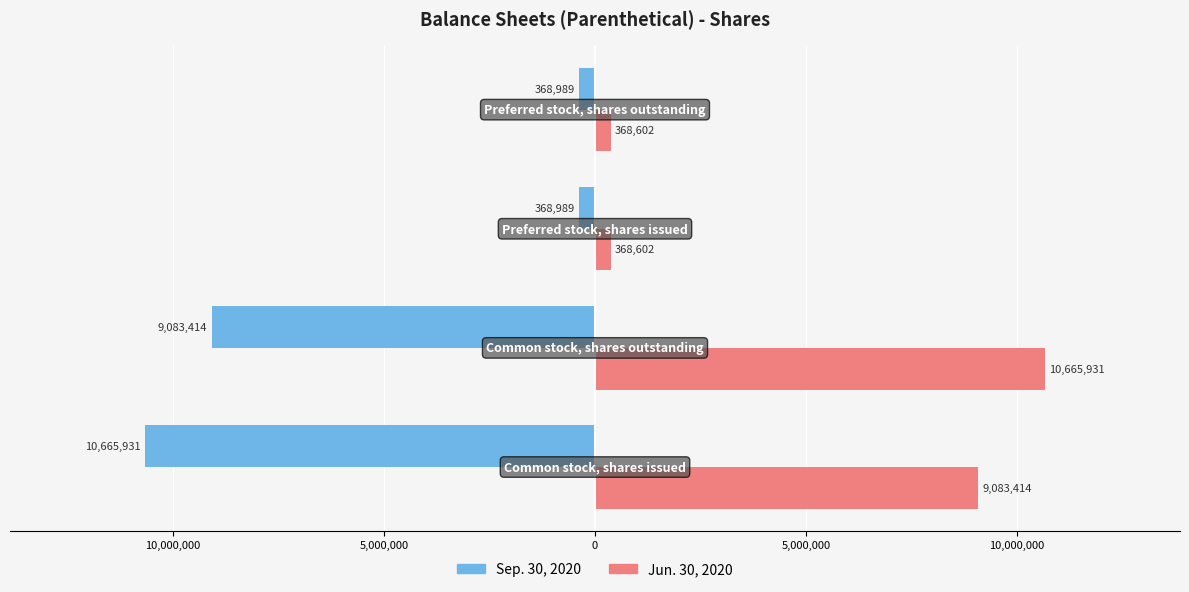

What are all the series names shown in the legend?

Sep. 30, 2020, Jun. 30, 2020